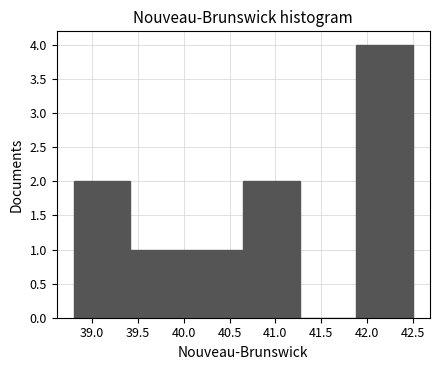

Reading left to right, transcribe this chart: for each bar, give the range it covers on the x-axis and its height. Neither the bar edges nor the heights are printed on the chart, so give them approximately, as read against the axes.

38.80 to 39.40: 2
39.40 to 40.05: 1
40.05 to 40.65: 1
40.65 to 41.25: 2
41.25 to 41.90: 0
41.90 to 42.50: 4